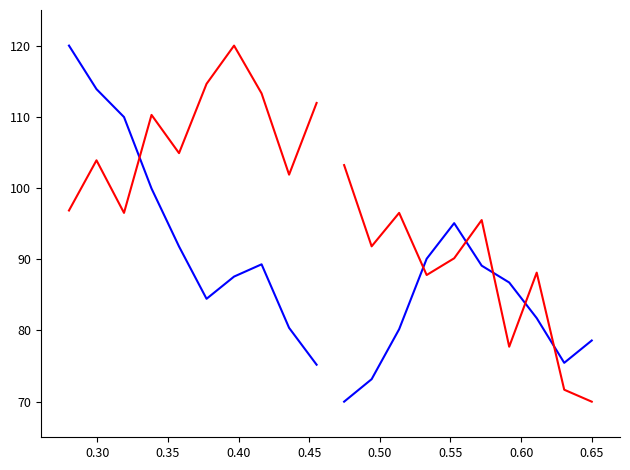

Reading left to right, extract all data points from this chart.

pressure_1: 120.0	113.9	110.0	99.9	91.8	84.4	87.6	89.3	80.4	75.2
pressure_2: 70.0	73.2	80.2	90.1	95.1	89.1	86.7	81.7	75.5	78.6
humidity_1: 96.8	103.9	96.5	110.3	104.9	114.6	120.0	113.3	101.9	111.9
humidity_2: 103.2	91.8	96.5	87.8	90.1	95.5	77.7	88.1	71.7	70.0